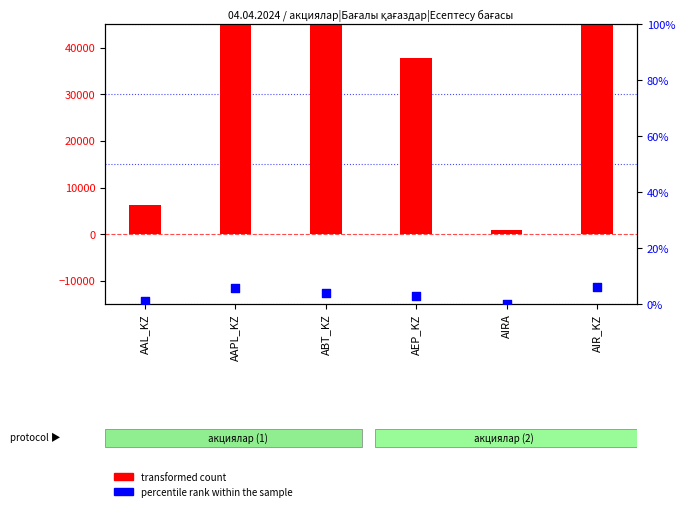

What is the total value across all series at ABT_KZ?

49945.0